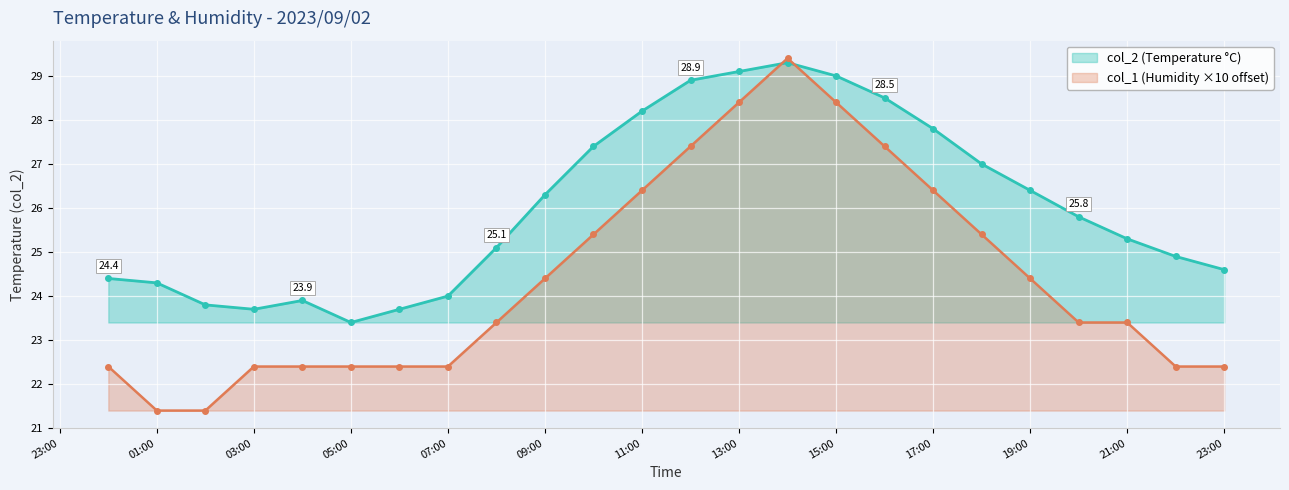

At which category is the sum across all series the highest?

2023-09-02 14:00